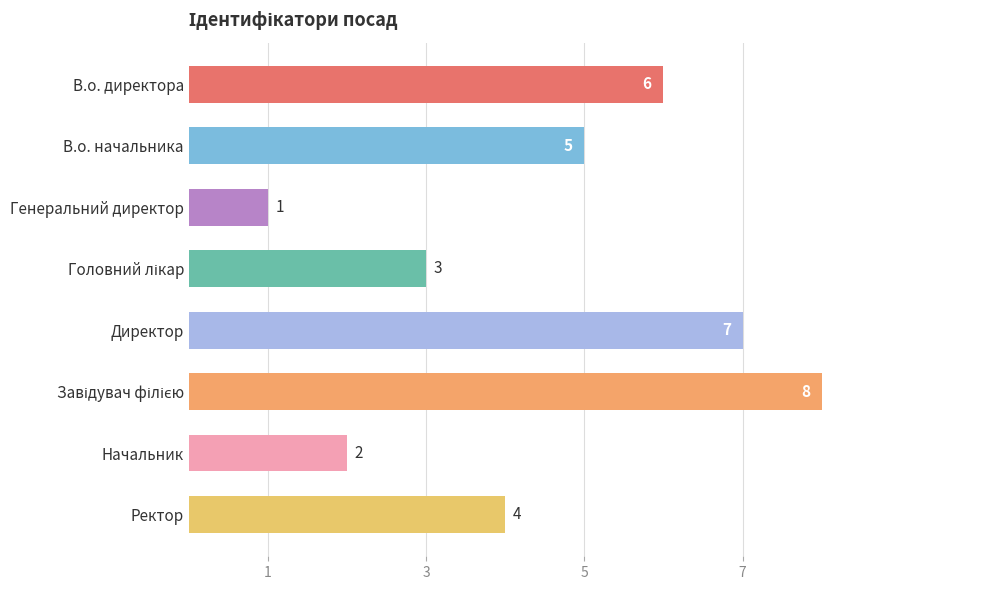

Does the chart contain stacked bars?

No